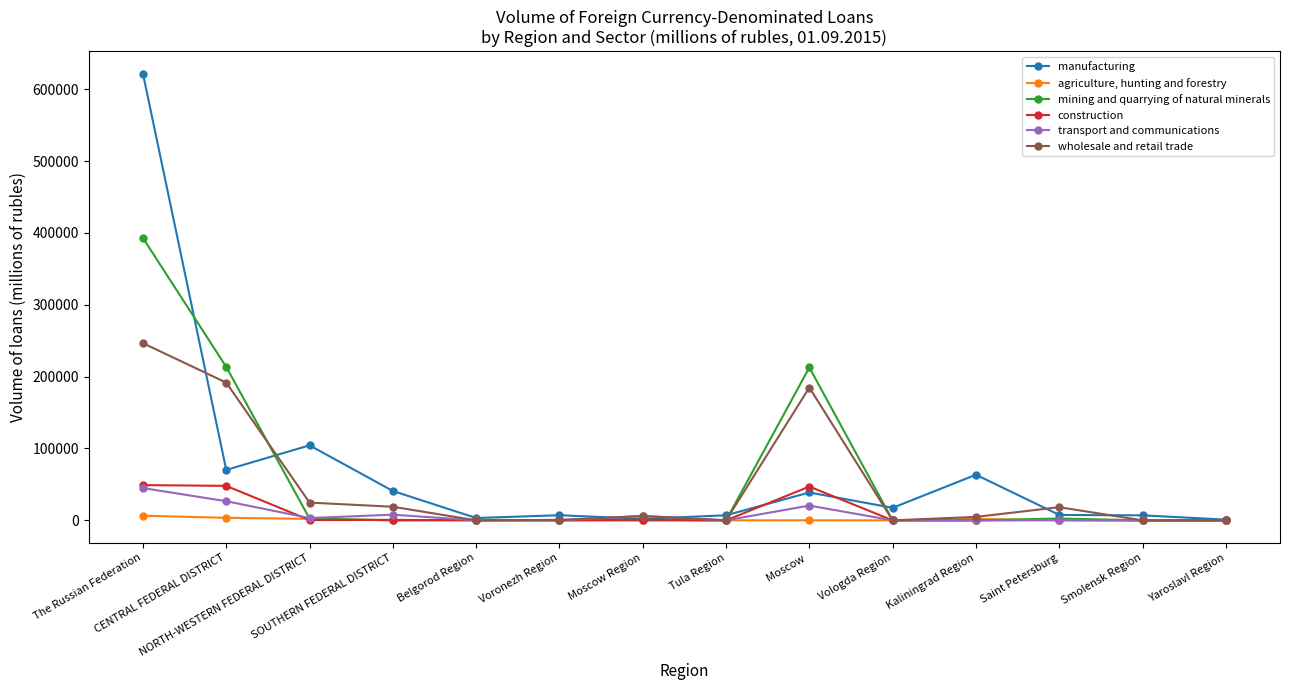

What is the label of the 7th point from the right?

Tula Region